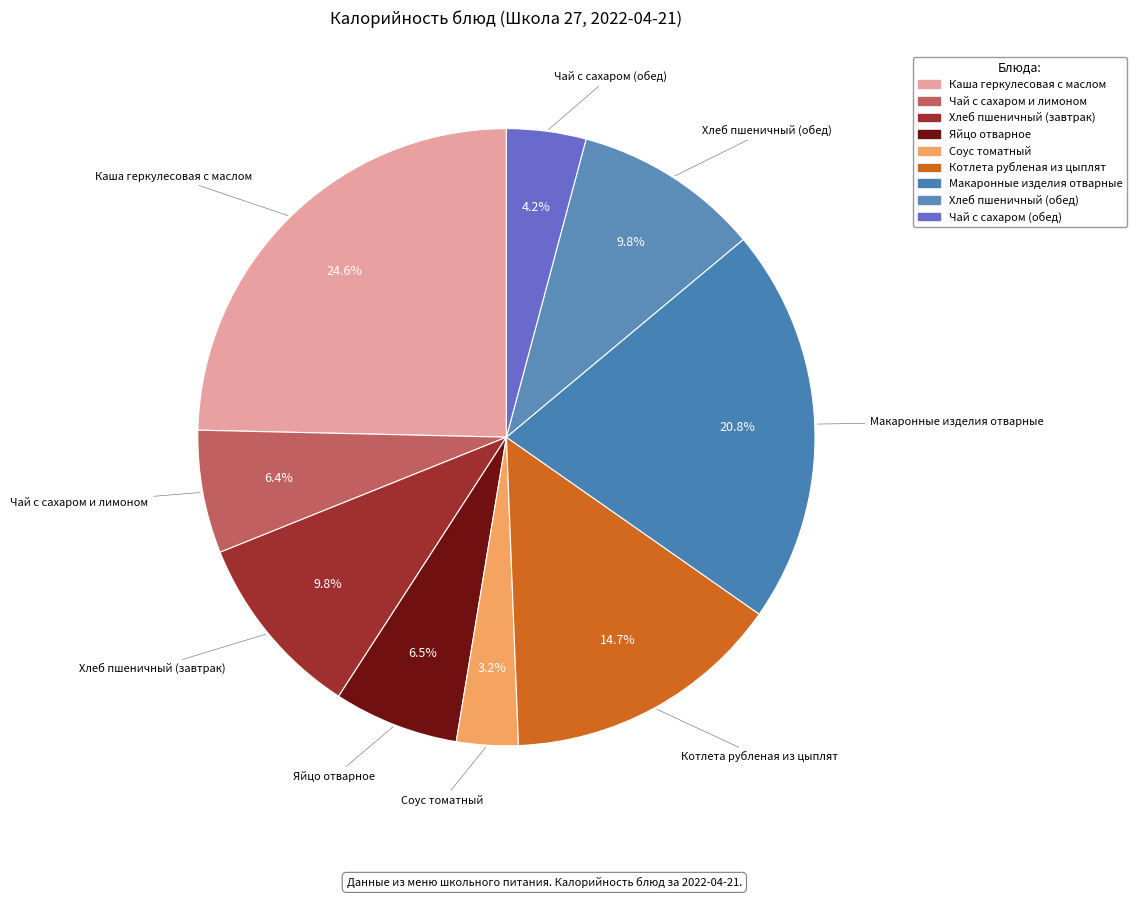

Does Чай с сахаром и лимоном represent more than half of the total?

No